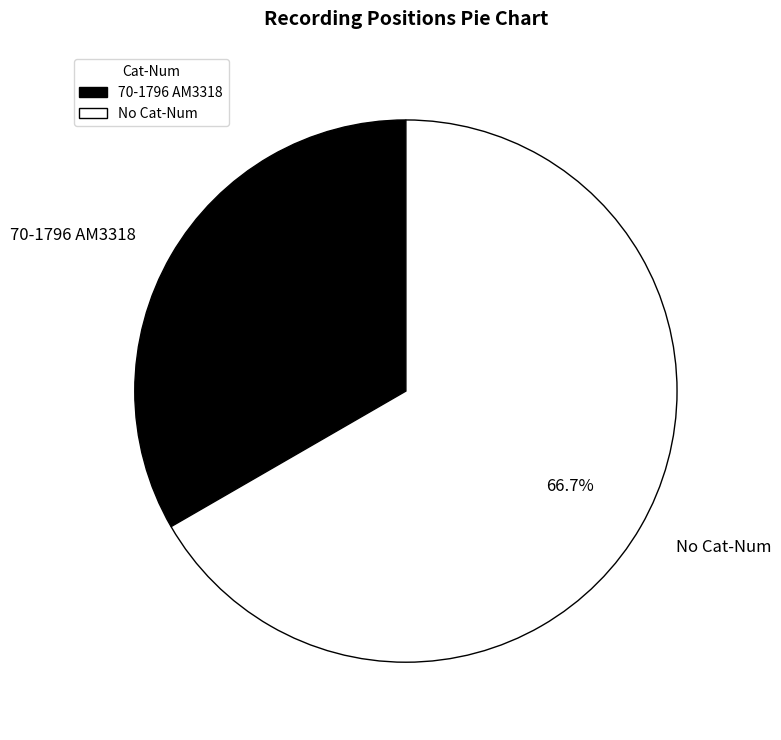

Combined, do 70-1796 AM3318 and No Cat-Num account for over 50%?

Yes